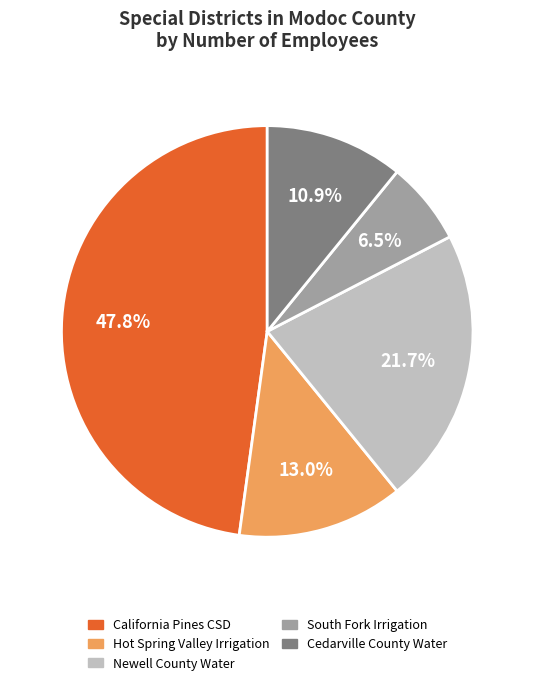

Approximately how many times larger is the value at Cedarville County Water compared to Newell County Water?

0.5